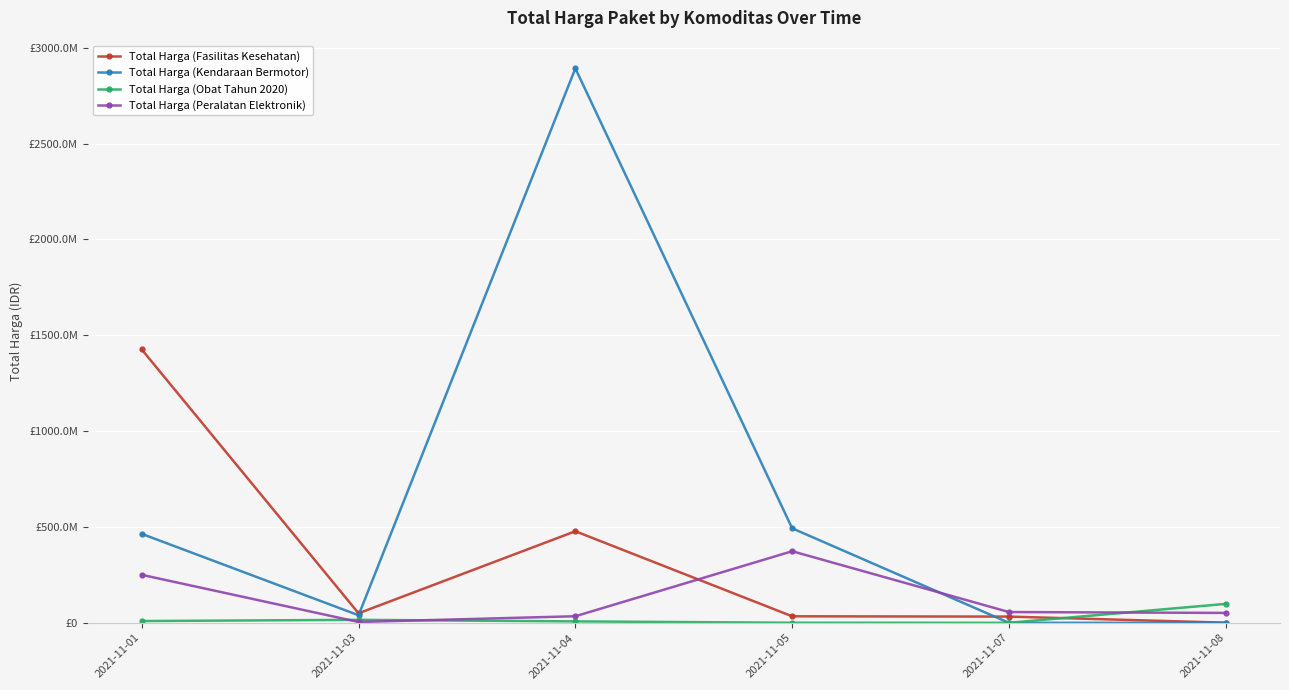

What are all the series names shown in the legend?

Total Harga (Fasilitas Kesehatan), Total Harga (Kendaraan Bermotor), Total Harga (Obat Tahun 2020), Total Harga (Peralatan Elektronik)